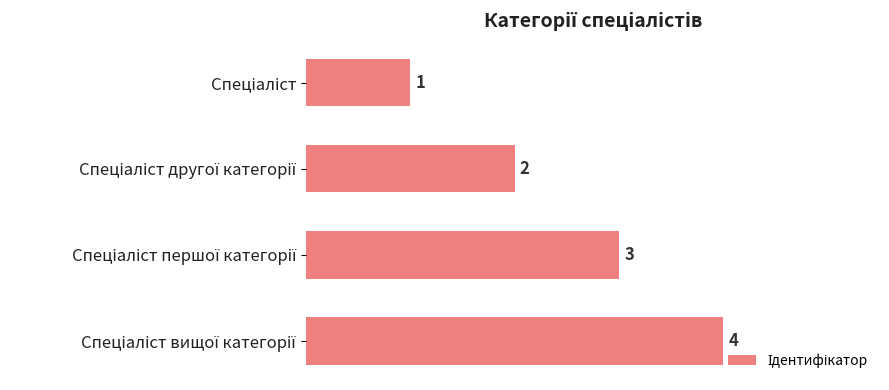

How many values are between 2 and 4?

3